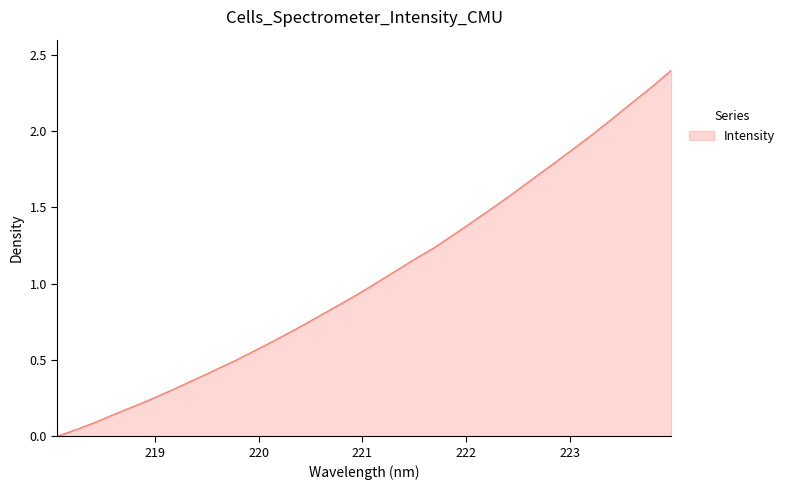

What is the difference between the maximum and minimum values?

2.4